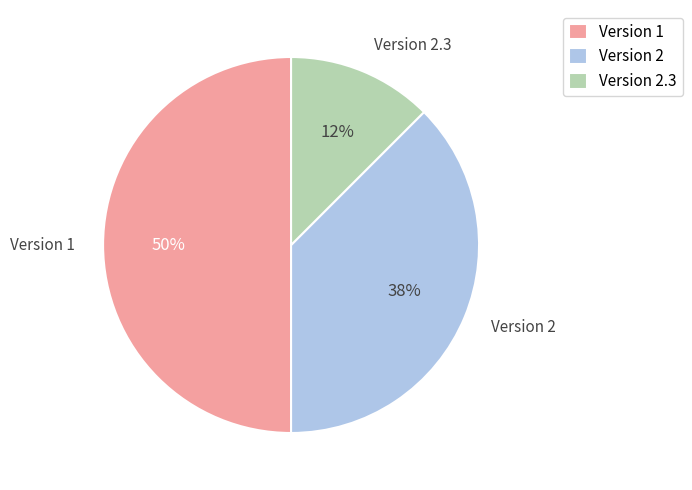

Is it true that Version 2.3 is 12% of the pie?

True